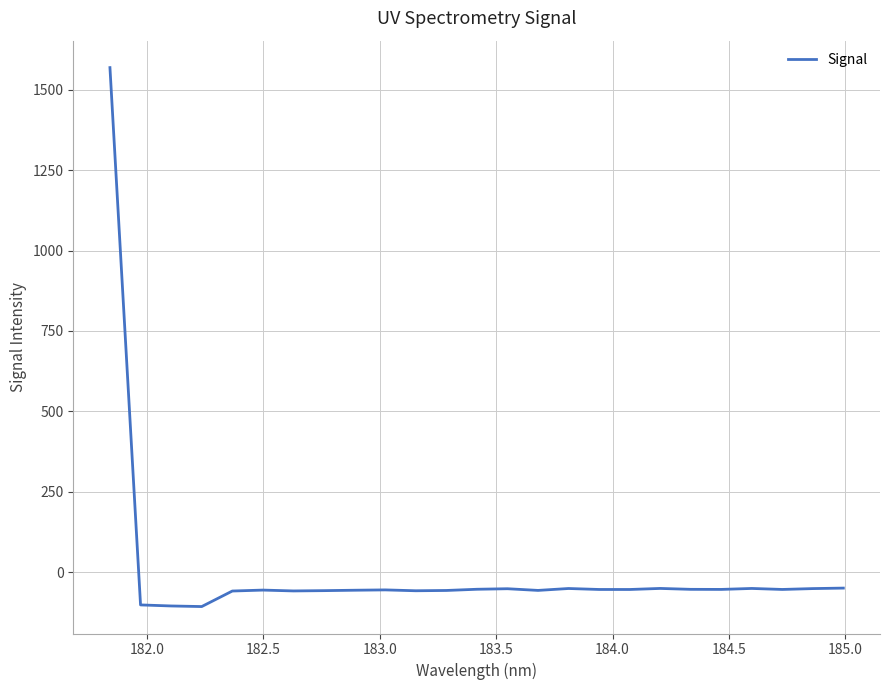

What is the minimum value shown in the chart?

-107.5